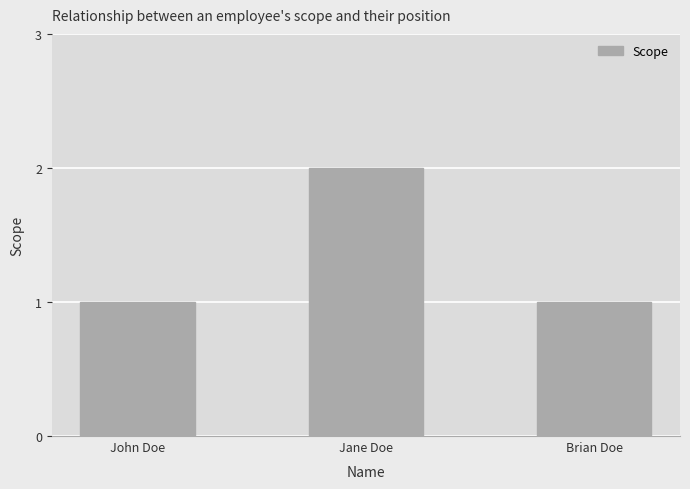

Between Jane Doe and John Doe, which is larger?

Jane Doe